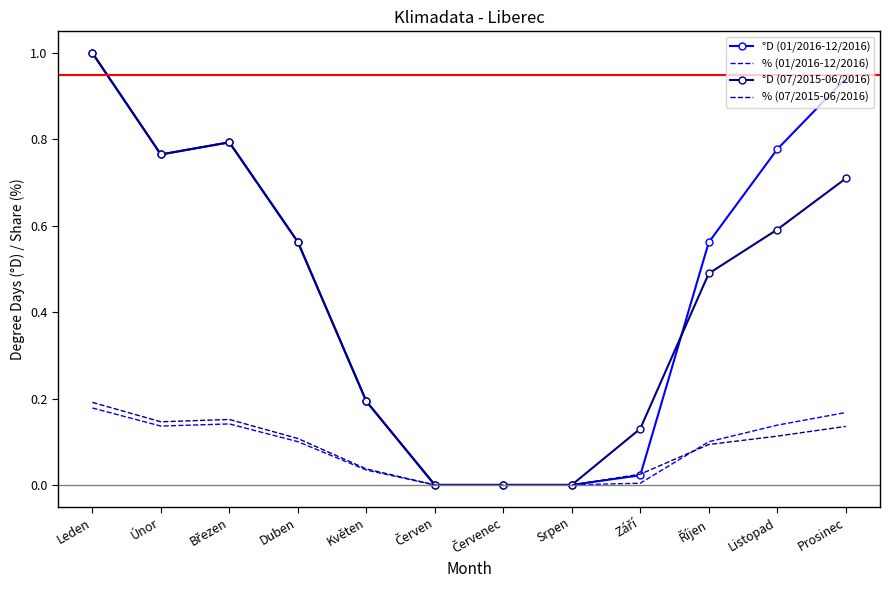

Which category has the highest value in the °D (07/2015-06/2016) series?

Leden